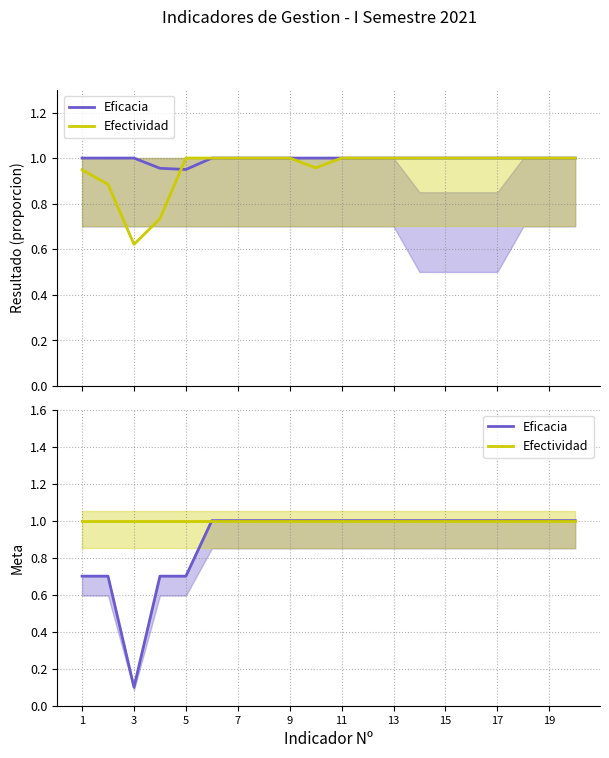

Rank the series by their maximum value, from highest to lowest.

Eficacia, Efectividad